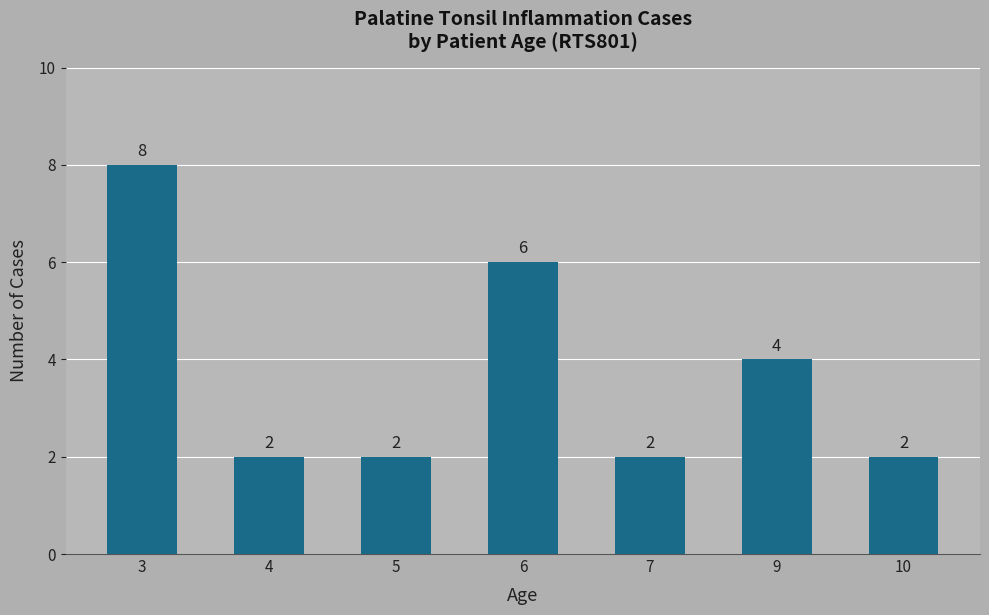

What is the change in value from 3 to 5?

-6